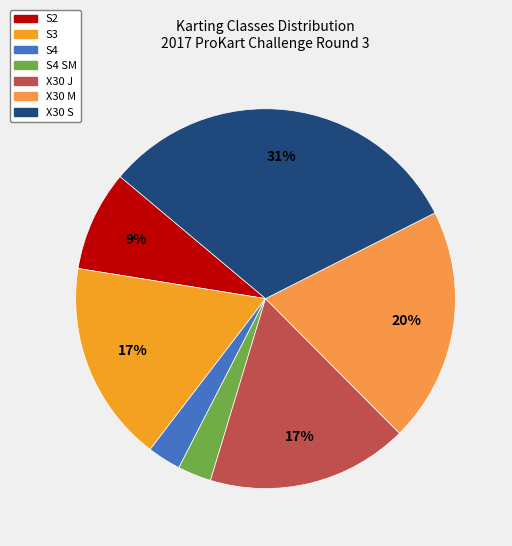

Does any single category account for the majority?

No